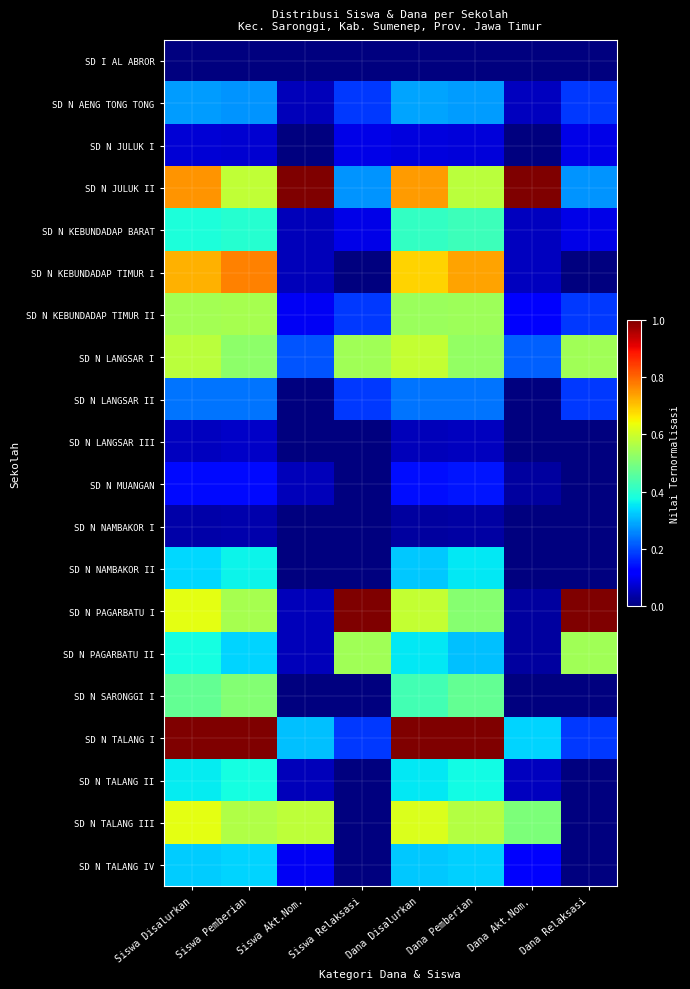

Rank the series at Siswa Pemberian from highest to lowest value.

SD N TALANG I, SD N KEBUNDADAP TIMUR I, SD N JULUK II, SD N TALANG III, SD N KEBUNDADAP TIMUR II, SD N PAGARBATU I, SD N LANGSAR I, SD N SARONGGI I, SD N KEBUNDADAP BARAT, SD N TALANG II, SD N NAMBAKOR II, SD N PAGARBATU II, SD N TALANG IV, SD N AENG TONG TONG, SD N LANGSAR II, SD N MUANGAN, SD N JULUK I, SD N LANGSAR III, SD N NAMBAKOR I, SD I AL ABROR